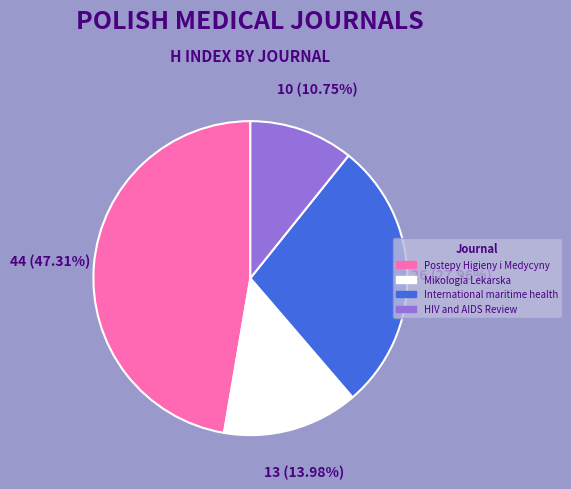

Which has a higher value, HIV and AIDS Review or International maritime health?

International maritime health